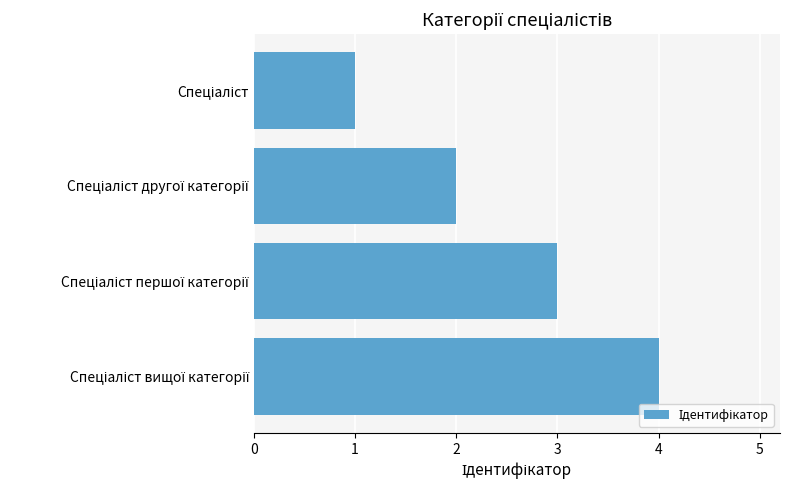

What is the maximum value shown in the chart?

4